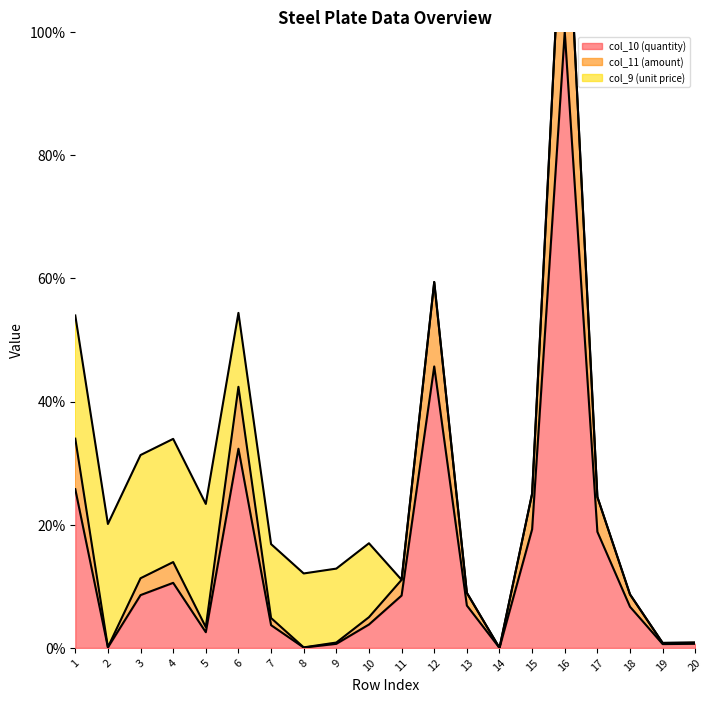

What is the average value of the col_11 (amount) series?

19.3